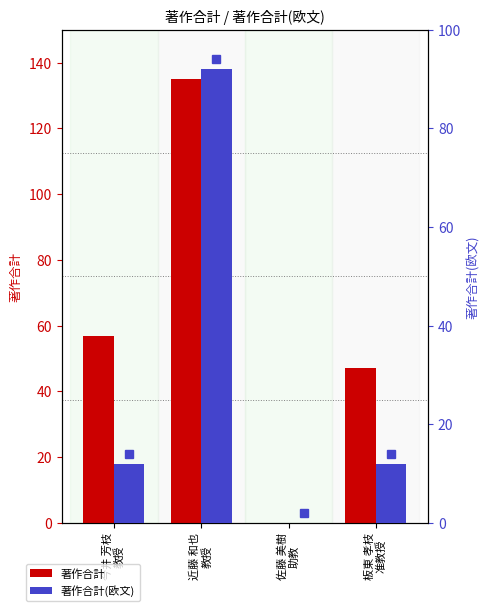

At which category is the sum across all series the highest?

近藤 和也
教授